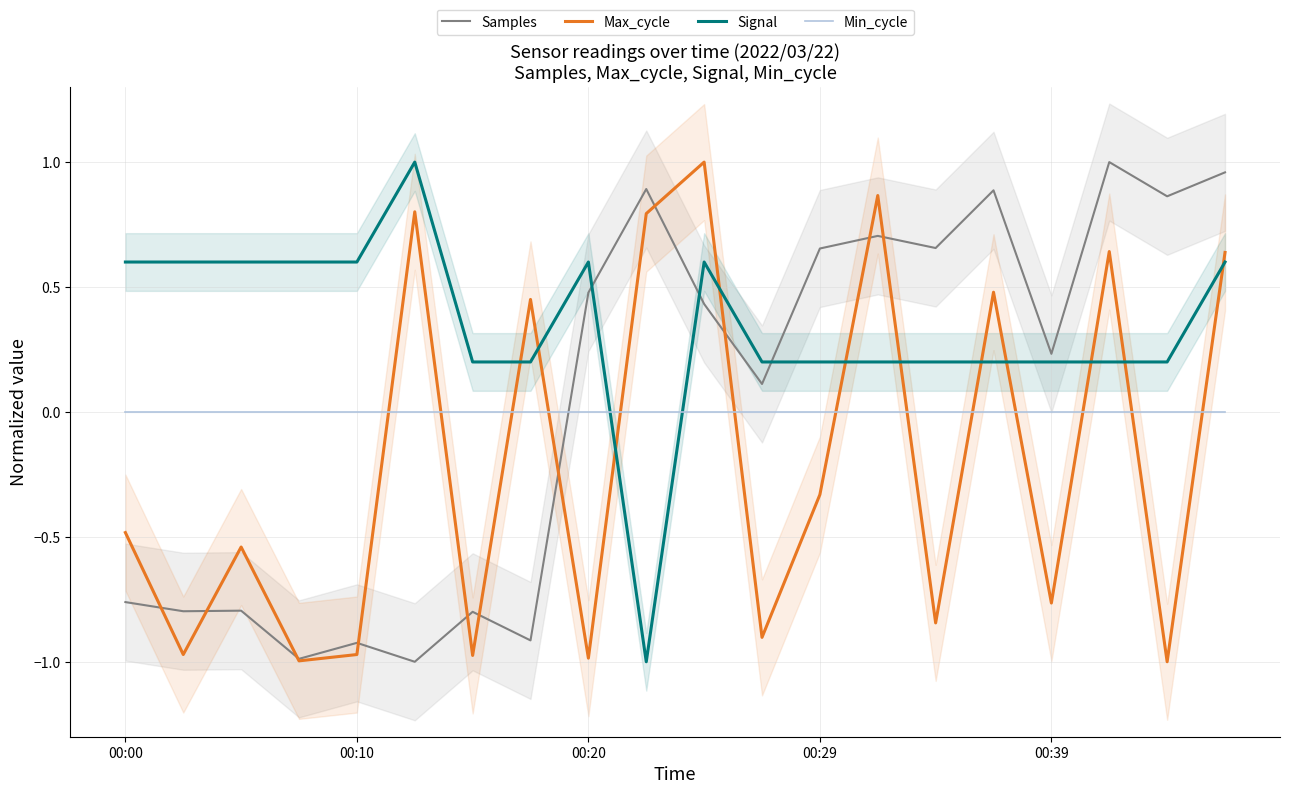

What is the label of the 15th point from the left?

14